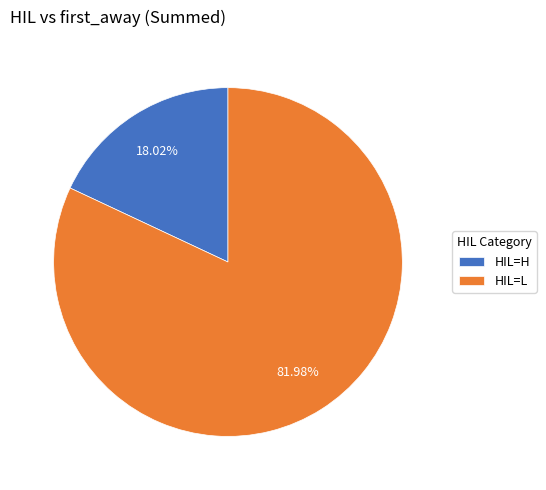

Rank the categories by value from lowest to highest.

HIL=H, HIL=L